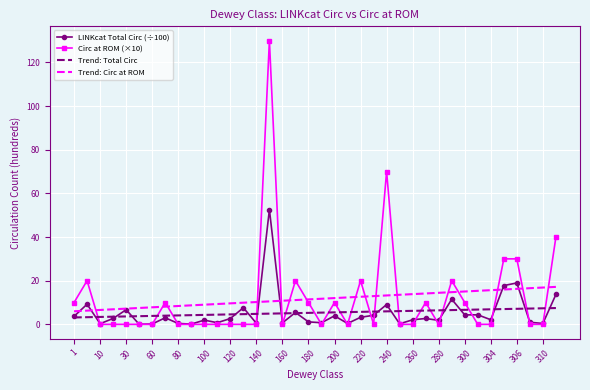

Which series has the widest spread of values?

Circ at ROM (×10)